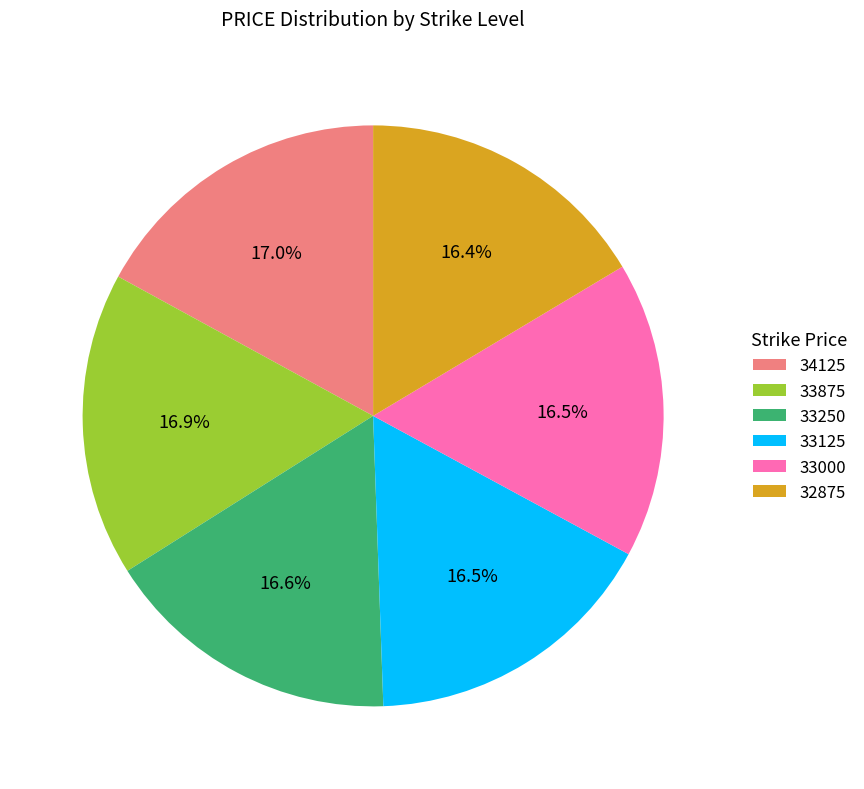

To the nearest percent, what is the average slice percentage?

17%